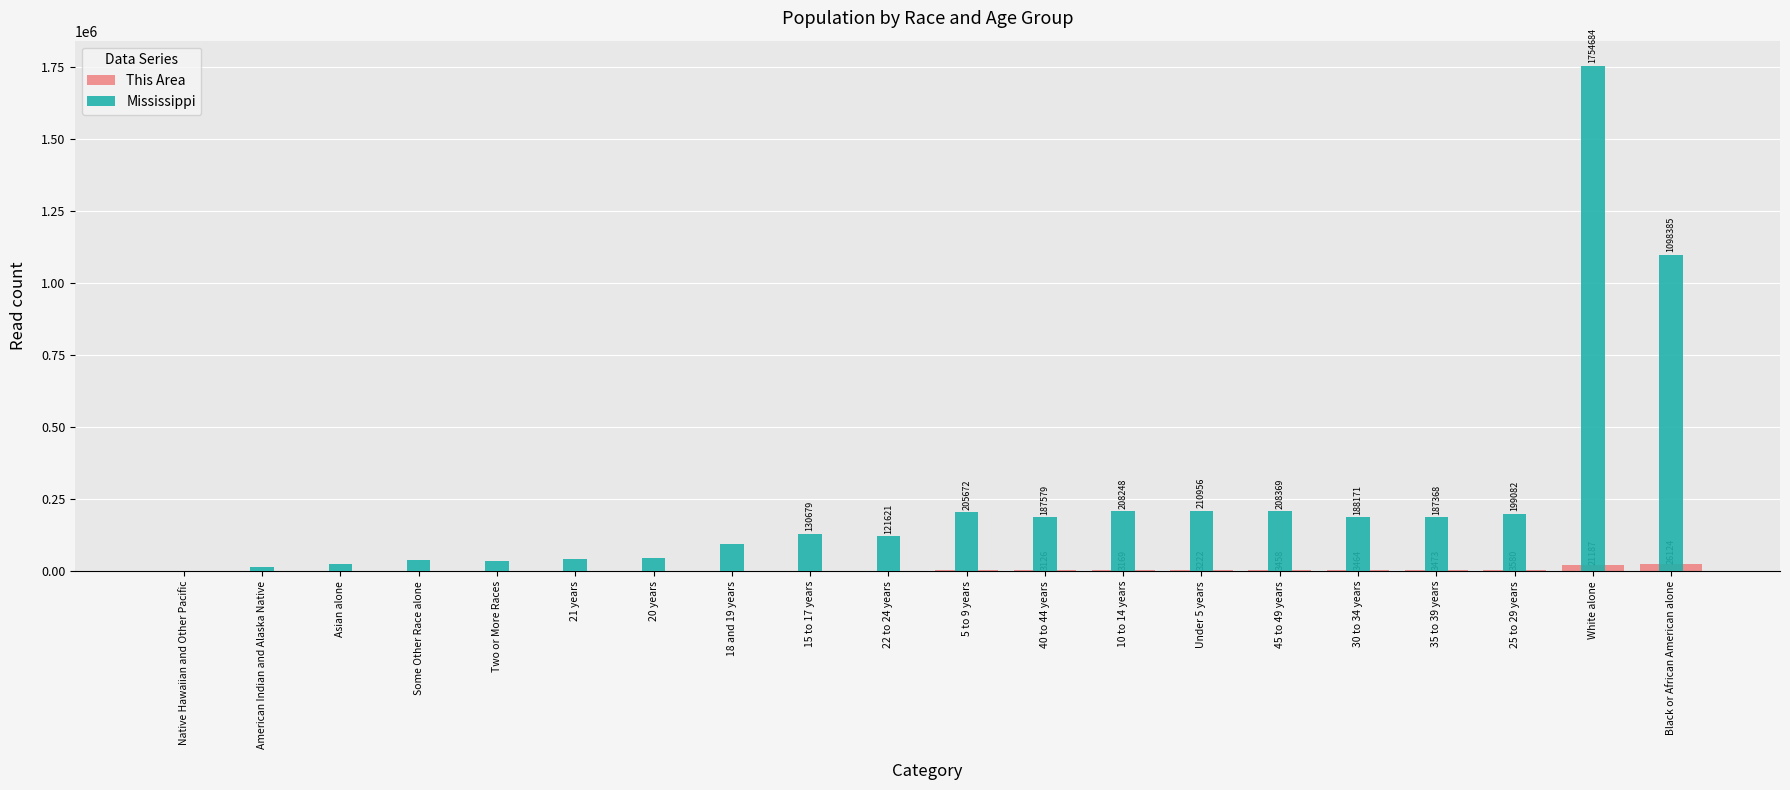

Are the bars horizontal?

No